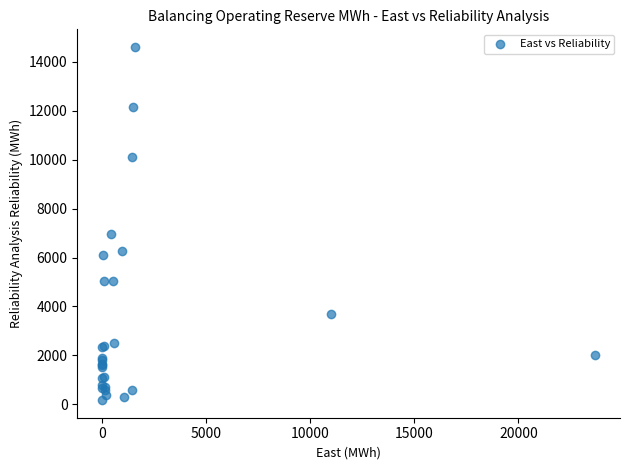

What Y value in the scatter plot is closest to 7391?

6947.5